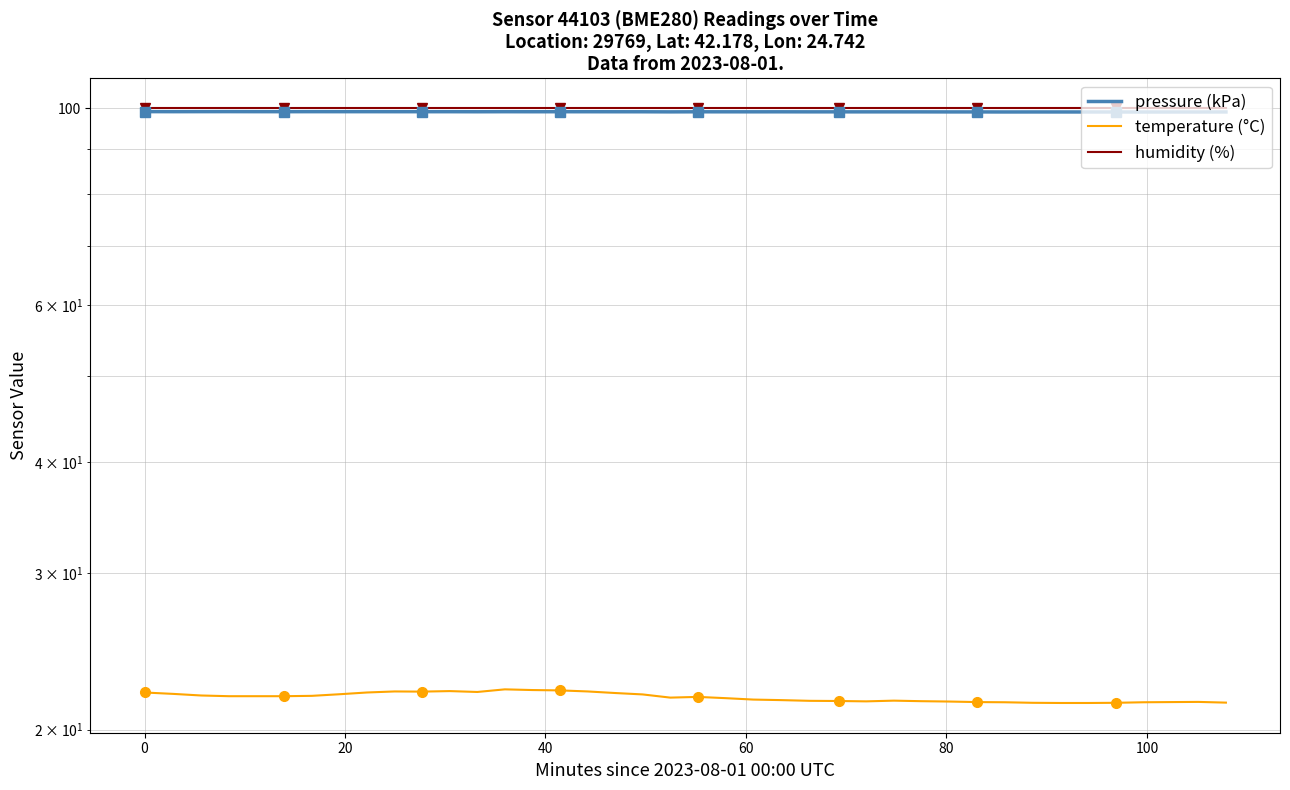

What is the value of the temperature (°C) point at the 18th from the left?

22.0